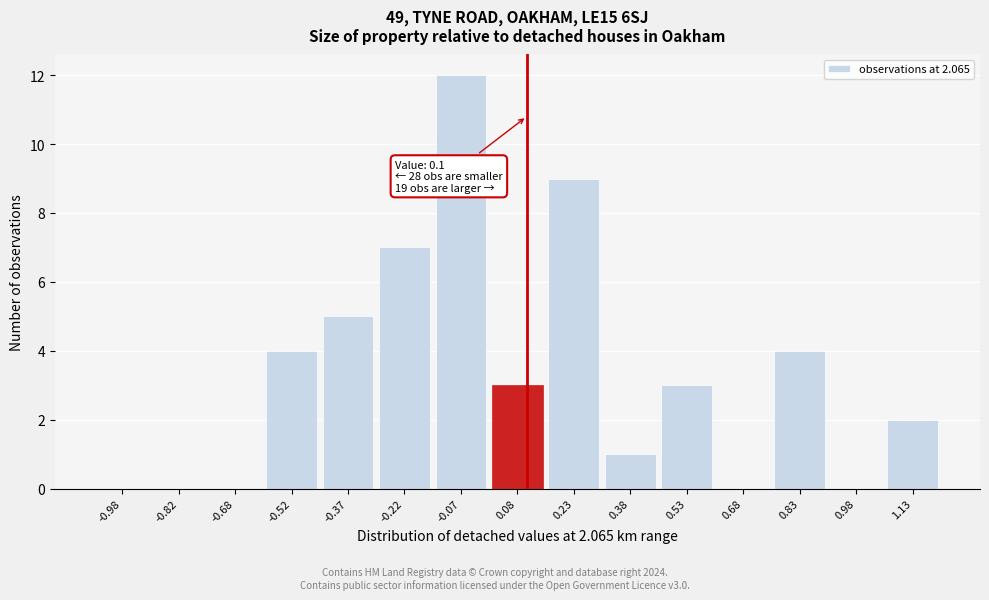

Which range on the x-axis has the tallest bar?

-0.15 to 0.00